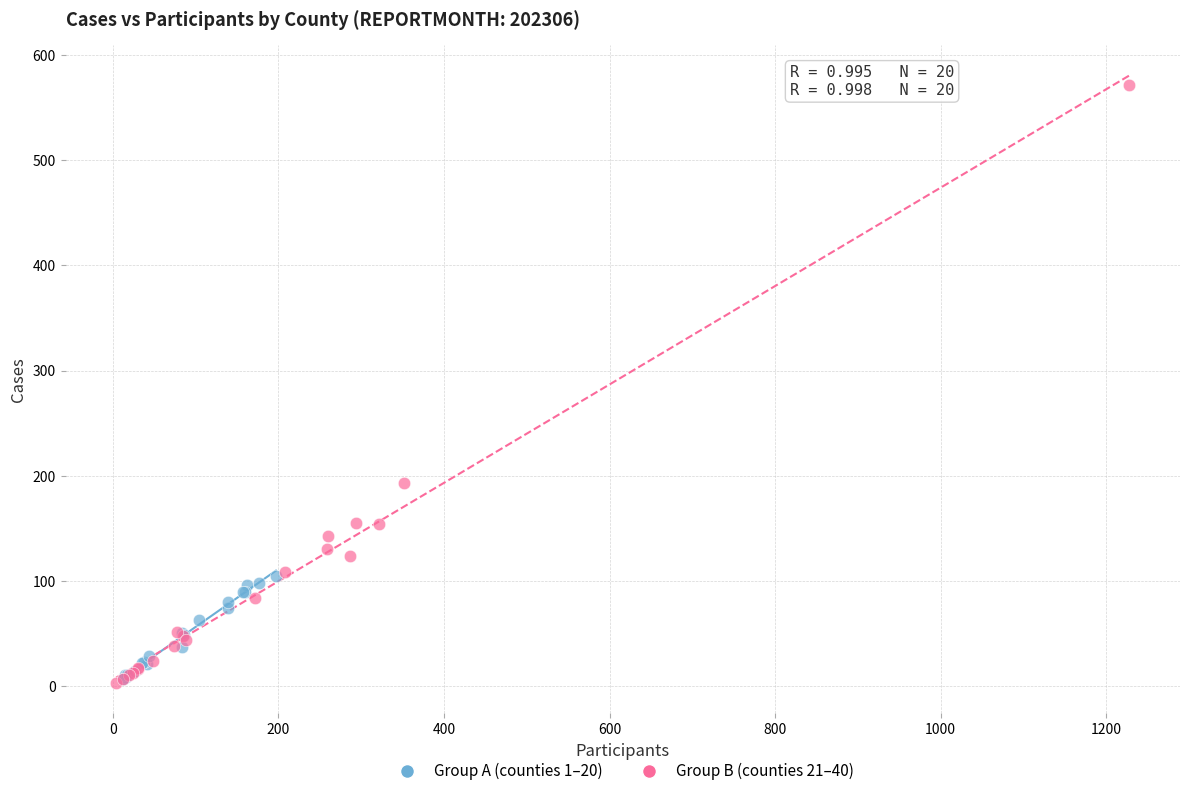

Which series has the widest spread of Y values?

Group B (counties 21–40)